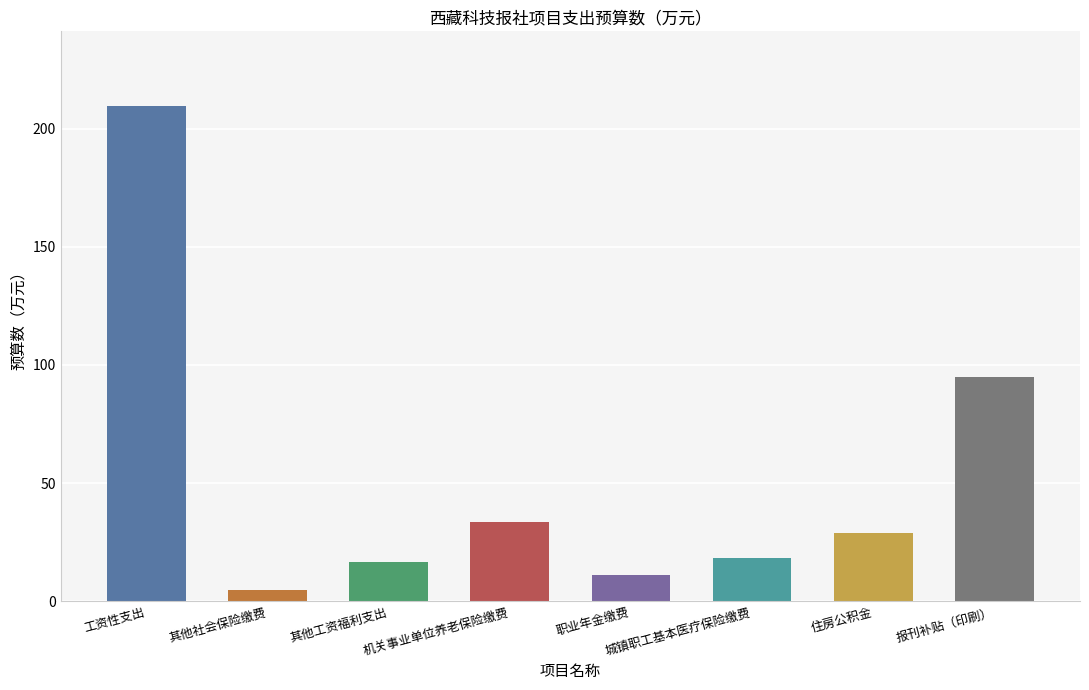

What is the minimum value shown in the chart?

5.0